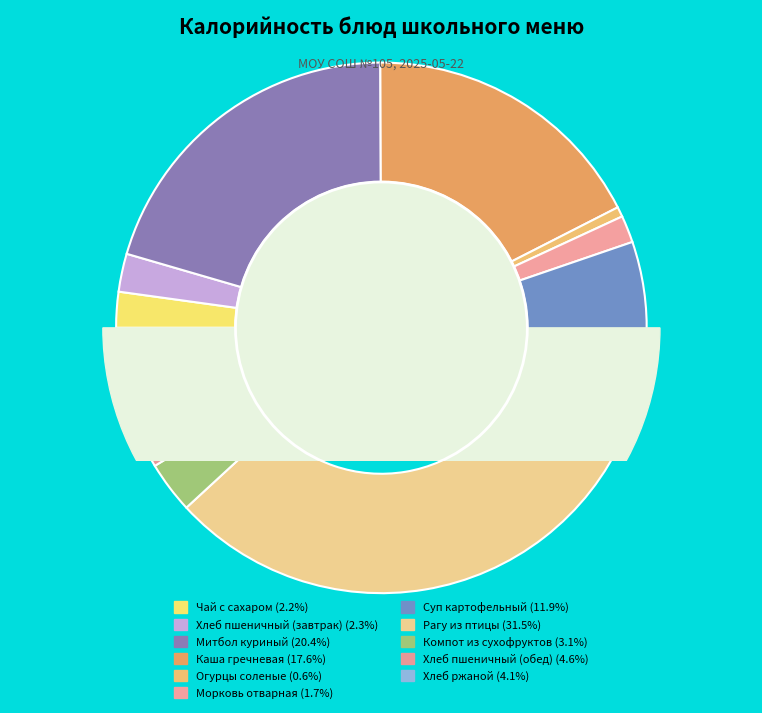

Does Суп картофельный account for over 50% of the chart?

No